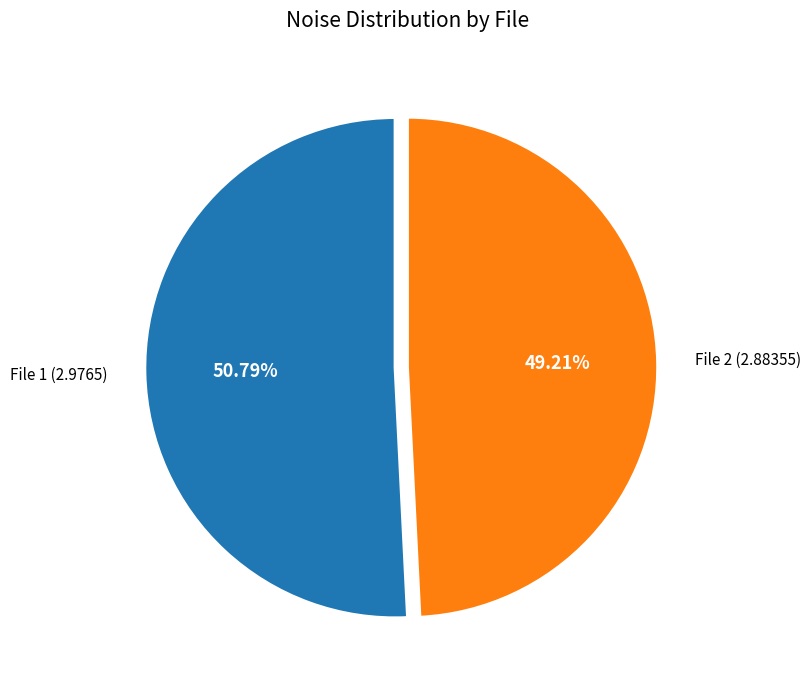

What is the majority slice?

File 1 (2.9765)